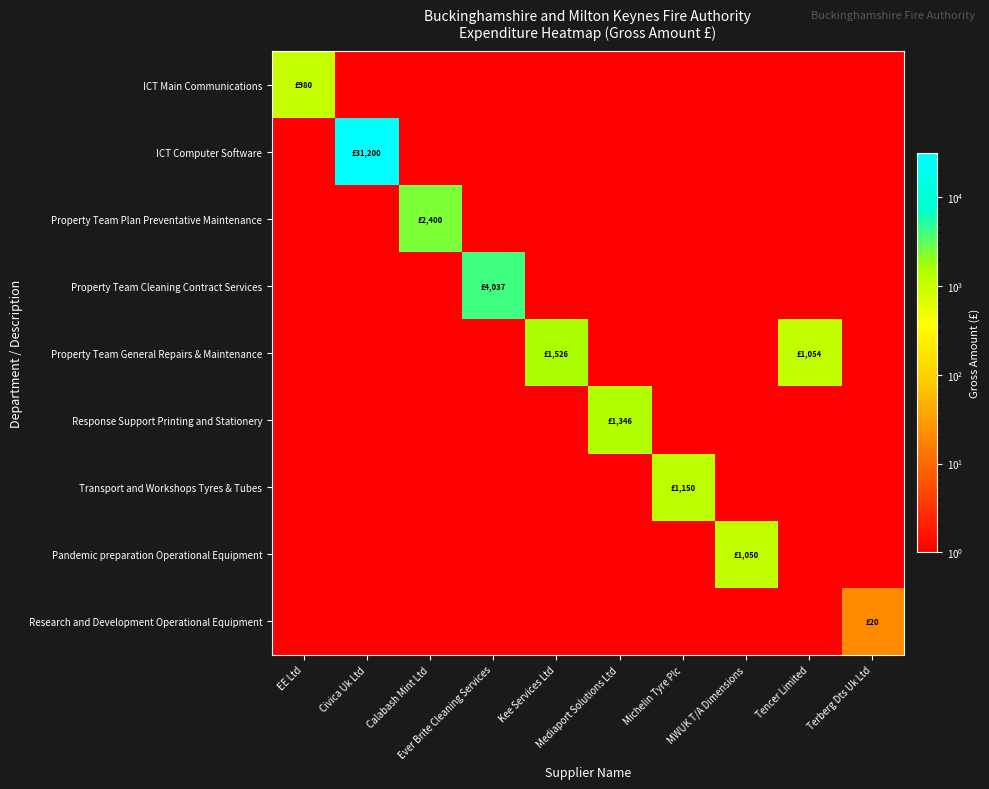

Reading right to left, what are all the values shown in this chart?

ICT Main Communications: Terberg Dts Uk Ltd=0.1	Tencer Limited=0.1	MWUK T/A Dimensions=0.1	Michelin Tyre Plc=0.1	Mediaport Solutions Ltd=0.1	Kee Services Ltd=0.1	Ever Brite Cleaning Services=0.1	Calabash Mint Ltd=0.1	Civica Uk Ltd=0.1	EE Ltd=980.4
ICT Computer Software: Terberg Dts Uk Ltd=0.1	Tencer Limited=0.1	MWUK T/A Dimensions=0.1	Michelin Tyre Plc=0.1	Mediaport Solutions Ltd=0.1	Kee Services Ltd=0.1	Ever Brite Cleaning Services=0.1	Calabash Mint Ltd=0.1	Civica Uk Ltd=31200.0	EE Ltd=0.1
Property Team Plan Preventative Maintenance: Terberg Dts Uk Ltd=0.1	Tencer Limited=0.1	MWUK T/A Dimensions=0.1	Michelin Tyre Plc=0.1	Mediaport Solutions Ltd=0.1	Kee Services Ltd=0.1	Ever Brite Cleaning Services=0.1	Calabash Mint Ltd=2400.0	Civica Uk Ltd=0.1	EE Ltd=0.1
Property Team Cleaning Contract Services: Terberg Dts Uk Ltd=0.1	Tencer Limited=0.1	MWUK T/A Dimensions=0.1	Michelin Tyre Plc=0.1	Mediaport Solutions Ltd=0.1	Kee Services Ltd=0.1	Ever Brite Cleaning Services=4037.4	Calabash Mint Ltd=0.1	Civica Uk Ltd=0.1	EE Ltd=0.1
Property Team General Repairs & Maintenance: Terberg Dts Uk Ltd=0.1	Tencer Limited=1053.9	MWUK T/A Dimensions=0.1	Michelin Tyre Plc=0.1	Mediaport Solutions Ltd=0.1	Kee Services Ltd=1526.4	Ever Brite Cleaning Services=0.1	Calabash Mint Ltd=0.1	Civica Uk Ltd=0.1	EE Ltd=0.1
Response Support Printing and Stationery: Terberg Dts Uk Ltd=0.1	Tencer Limited=0.1	MWUK T/A Dimensions=0.1	Michelin Tyre Plc=0.1	Mediaport Solutions Ltd=1346.4	Kee Services Ltd=0.1	Ever Brite Cleaning Services=0.1	Calabash Mint Ltd=0.1	Civica Uk Ltd=0.1	EE Ltd=0.1
Transport and Workshops Tyres & Tubes: Terberg Dts Uk Ltd=0.1	Tencer Limited=0.1	MWUK T/A Dimensions=0.1	Michelin Tyre Plc=1149.7	Mediaport Solutions Ltd=0.1	Kee Services Ltd=0.1	Ever Brite Cleaning Services=0.1	Calabash Mint Ltd=0.1	Civica Uk Ltd=0.1	EE Ltd=0.1
Pandemic preparation Operational Equipment: Terberg Dts Uk Ltd=0.1	Tencer Limited=0.1	MWUK T/A Dimensions=1050.0	Michelin Tyre Plc=0.1	Mediaport Solutions Ltd=0.1	Kee Services Ltd=0.1	Ever Brite Cleaning Services=0.1	Calabash Mint Ltd=0.1	Civica Uk Ltd=0.1	EE Ltd=0.1
Research and Development Operational Equipment: Terberg Dts Uk Ltd=20.4	Tencer Limited=0.1	MWUK T/A Dimensions=0.1	Michelin Tyre Plc=0.1	Mediaport Solutions Ltd=0.1	Kee Services Ltd=0.1	Ever Brite Cleaning Services=0.1	Calabash Mint Ltd=0.1	Civica Uk Ltd=0.1	EE Ltd=0.1